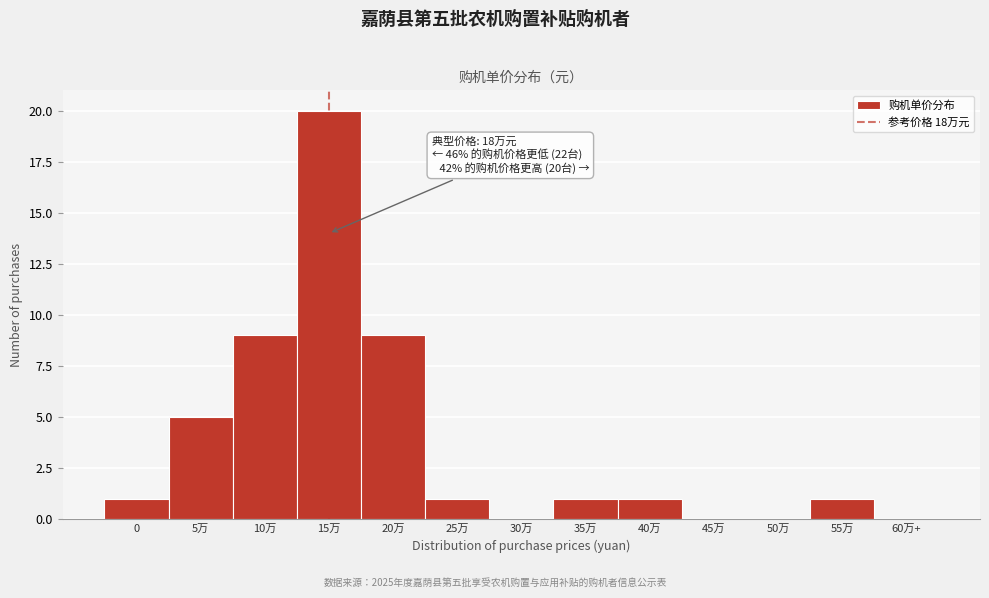

Reading left to right, extract all data points from this chart.

0=1	5万=5	10万=9	15万=20	20万=9	25万=1	30万=0	35万=1	40万=1	45万=0	50万=0	55万=1	60万+=0